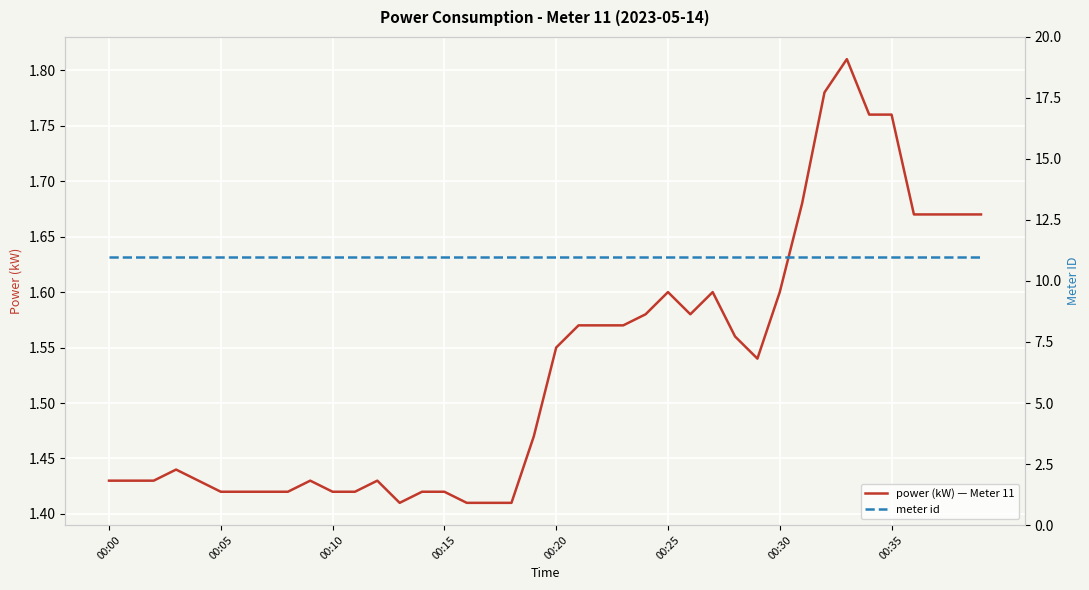

True or false: meter id and power (kW) — Meter 11 intersect in this chart.

False